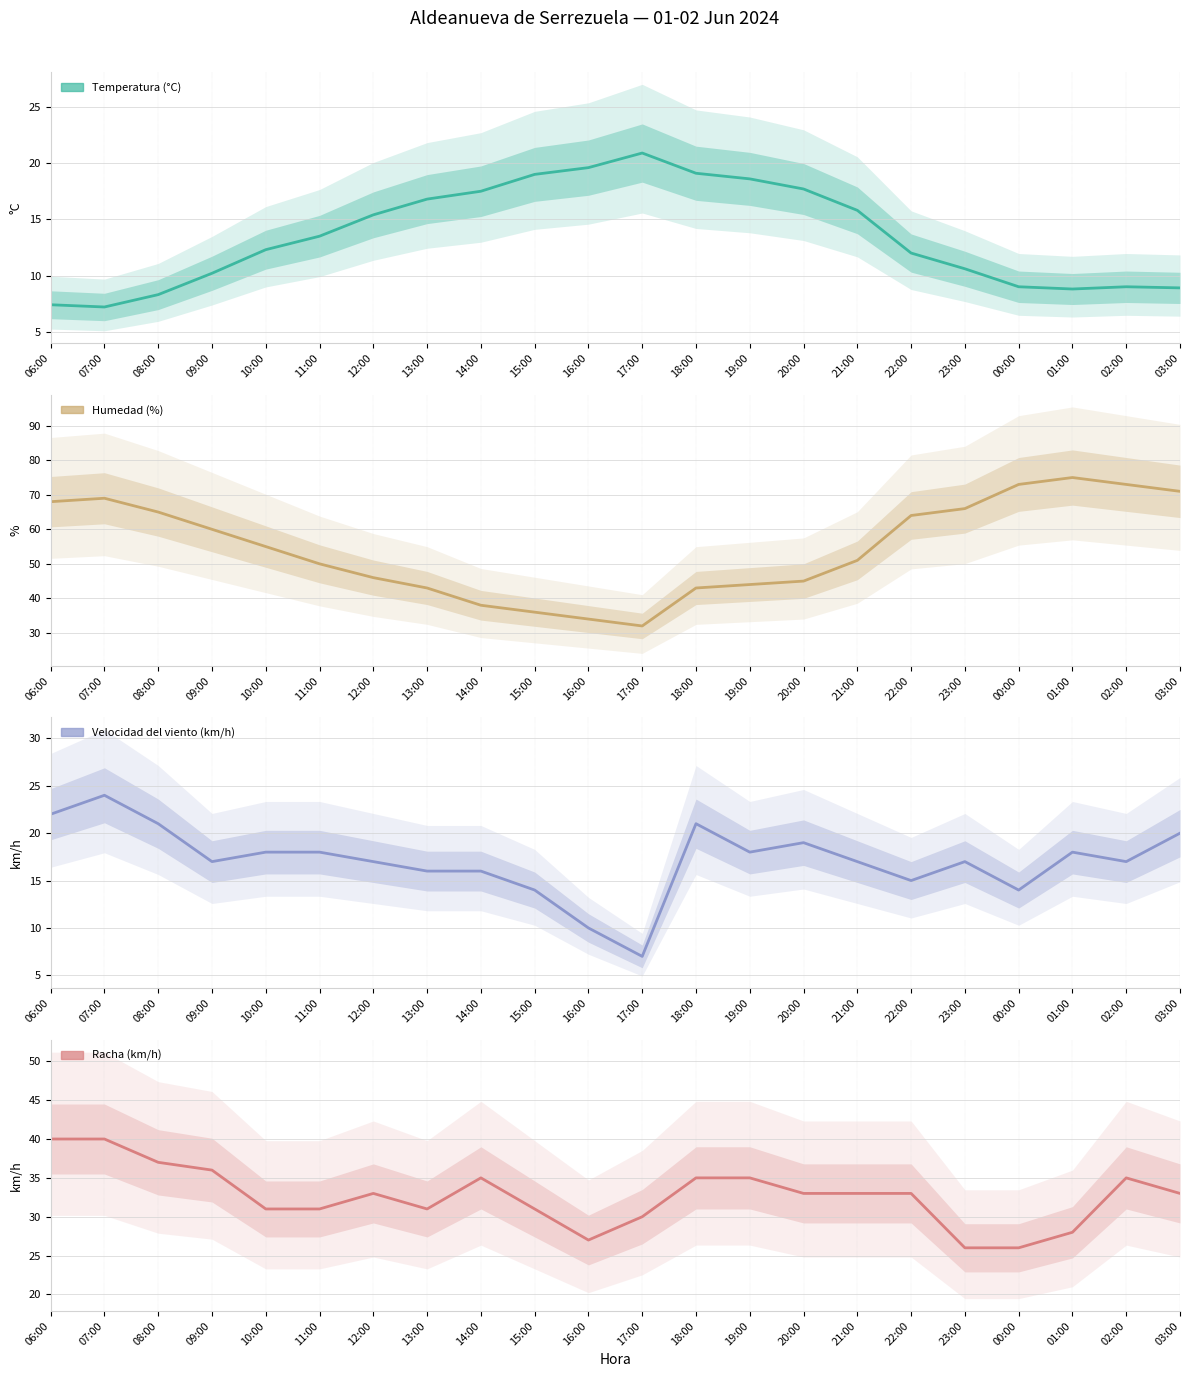

What position from the left is 17:00?

12